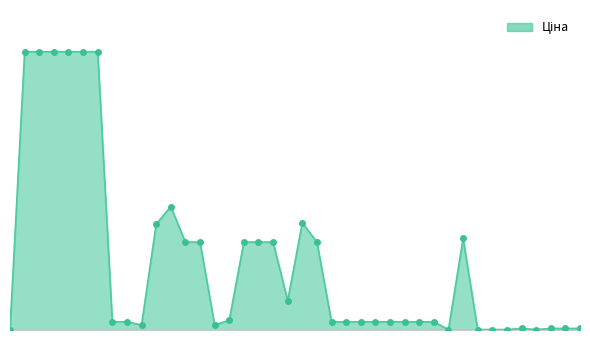

Does the chart have visible grid lines?

No